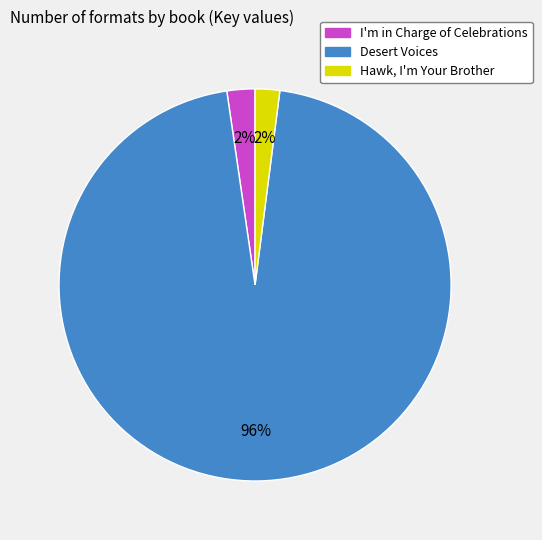

Is it true that Desert Voices is 87% of the pie?

False